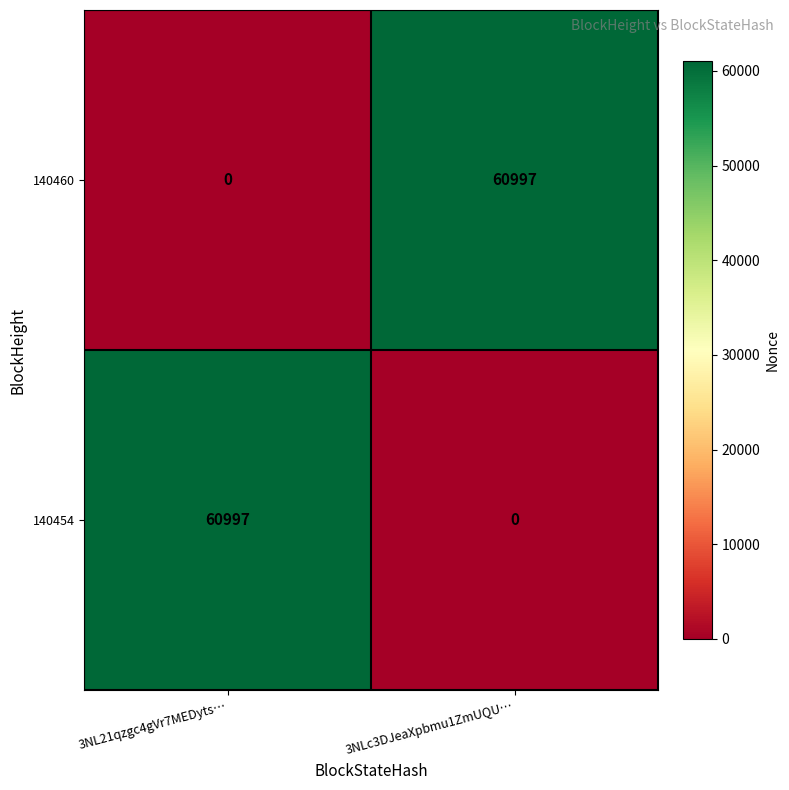

What is the difference between the highest and lowest values at 3NL21qzgc4gVr7MEDyts…?

60997